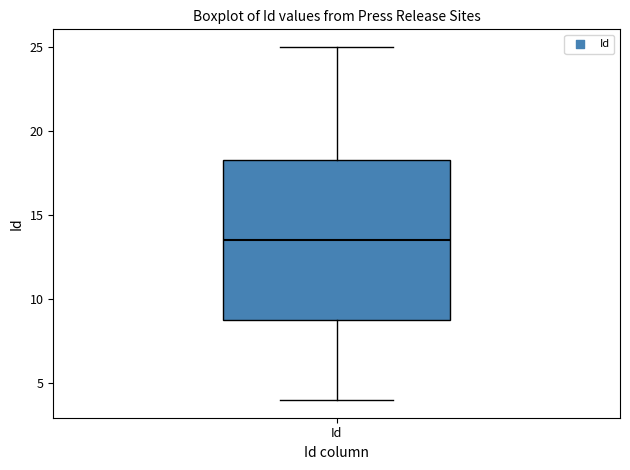

Transcribe this box plot: give where the median line is, the range the box spans, and where the two whiskers end, as read against the y-axis. The values are not printed on the chart, so give them approximately, as read against the axis.

median 13.5, box 9.0 to 18.5, whiskers 4.0 to 25.0